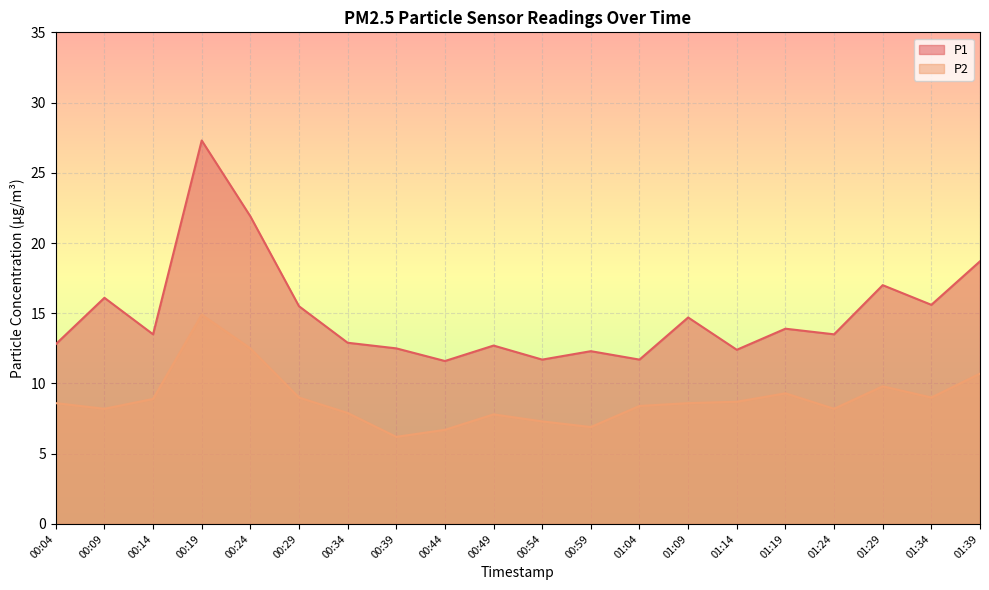

True or false: P1 and P2 cross at least once.

False